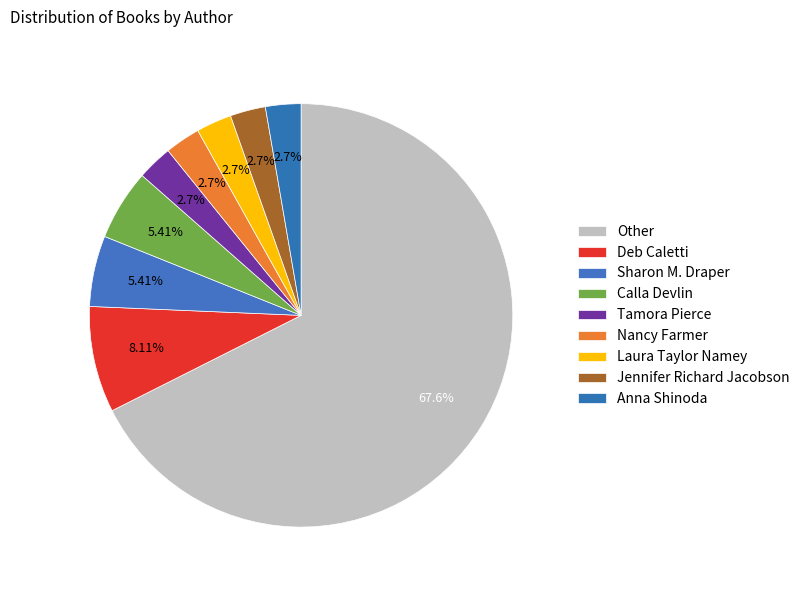

Rank the categories by value from lowest to highest.

Tamora Pierce, Nancy Farmer, Laura Taylor Namey, Jennifer Richard Jacobson, Anna Shinoda, Sharon M. Draper, Calla Devlin, Deb Caletti, Other